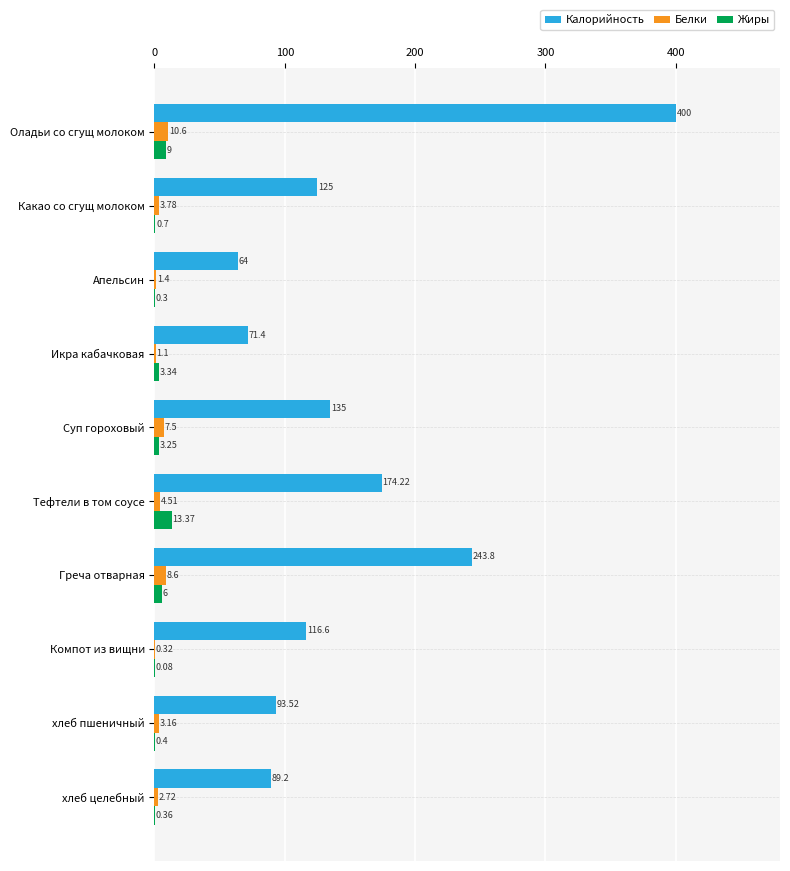

Between Апельсин and хлеб пшеничный, which series saw the biggest shift?

Калорийность